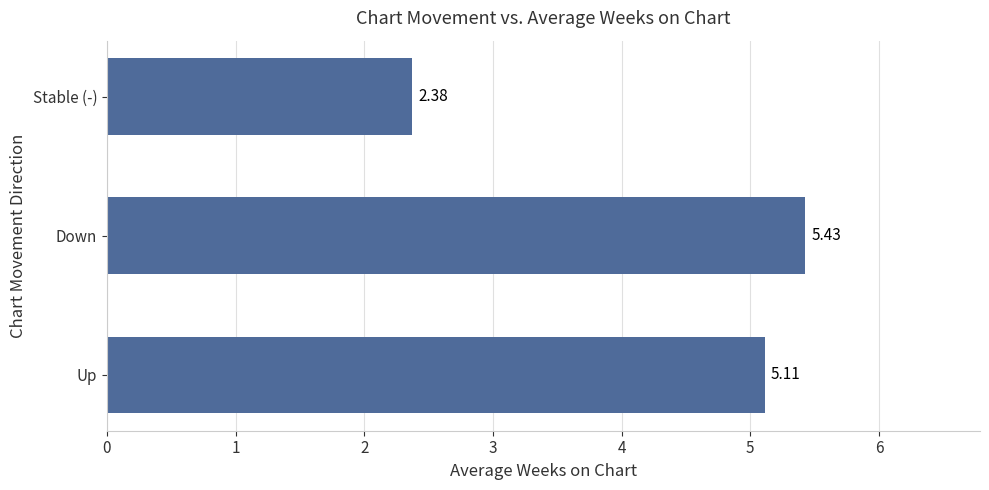

What is the sum of all values?

12.9